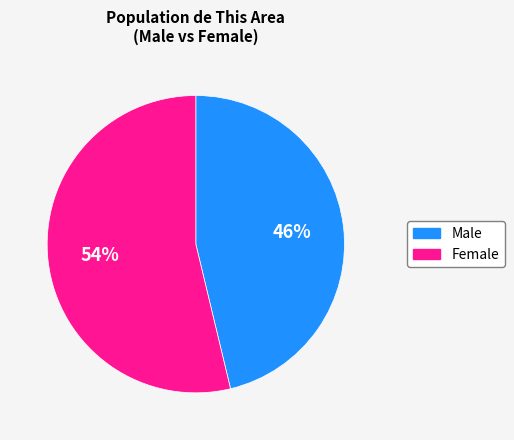

To the nearest percent, what is the average slice percentage?

50%